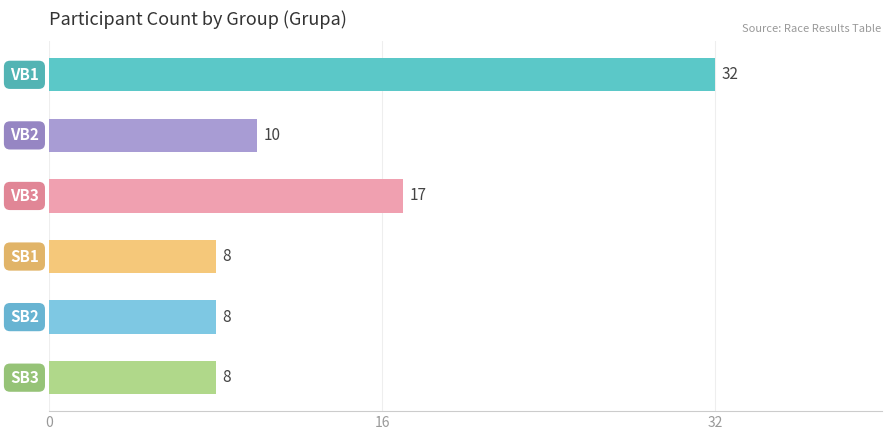

What is the smallest value displayed?

8